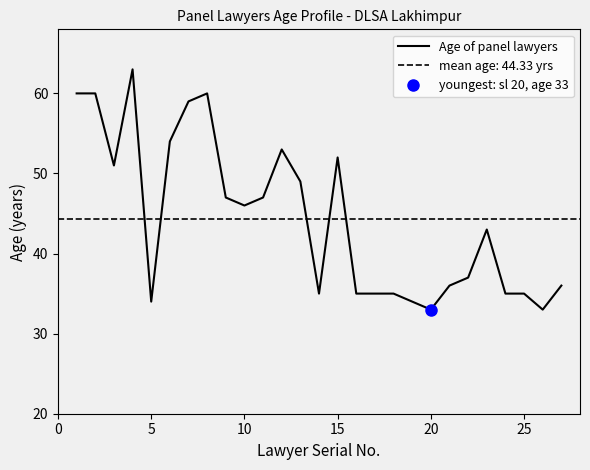

Reading left to right, extract all data points from this chart.

60	60	51	63	34	54	59	60	47	46	47	53	49	35	52	35	35	35	34	33	36	37	43	35	35	33	36